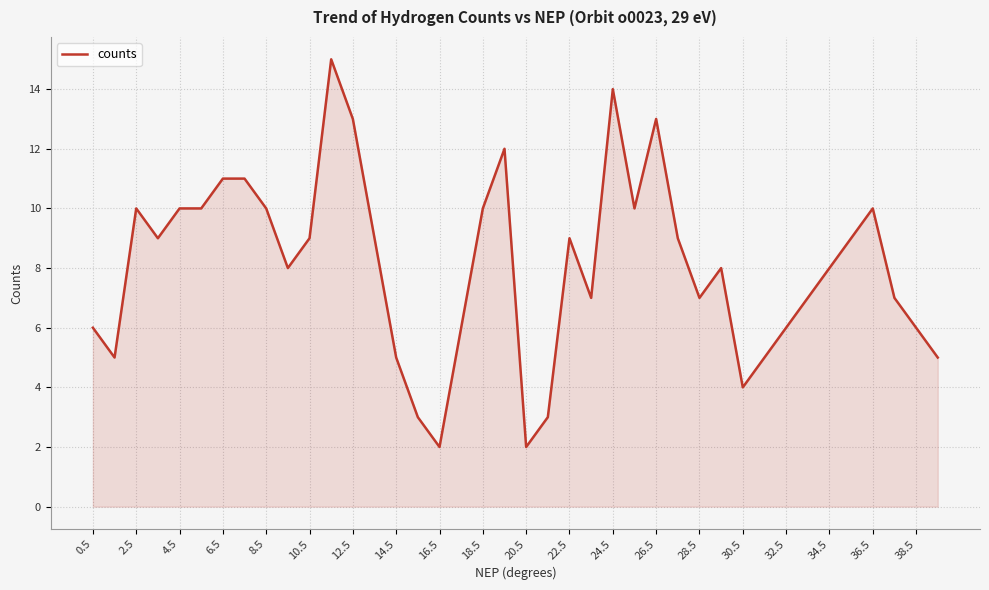

What is the difference between the maximum and minimum values?

13